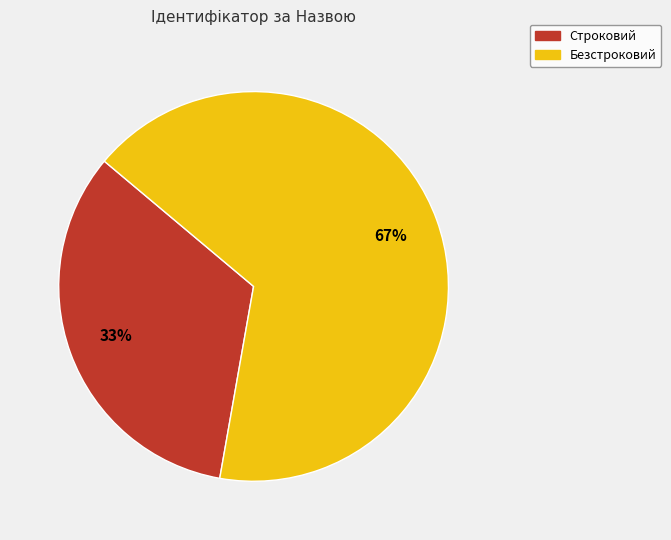

To the nearest percent, what is the average slice percentage?

50%